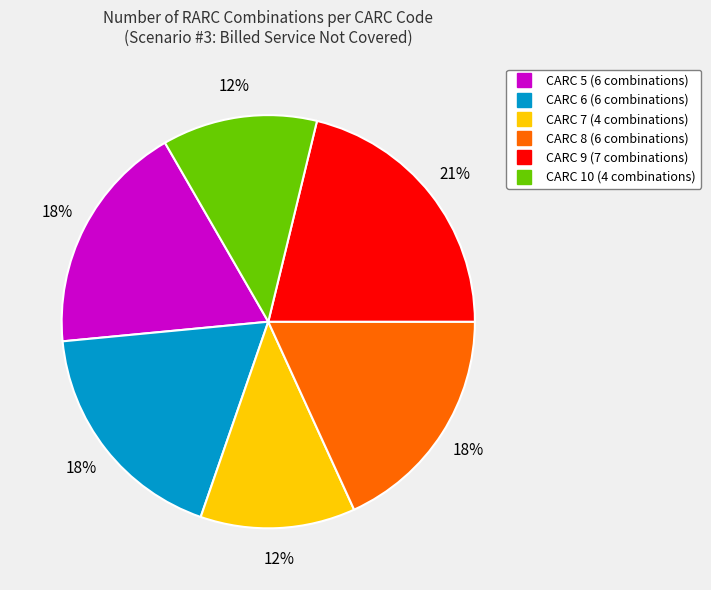

How many segments does this pie chart have?

6